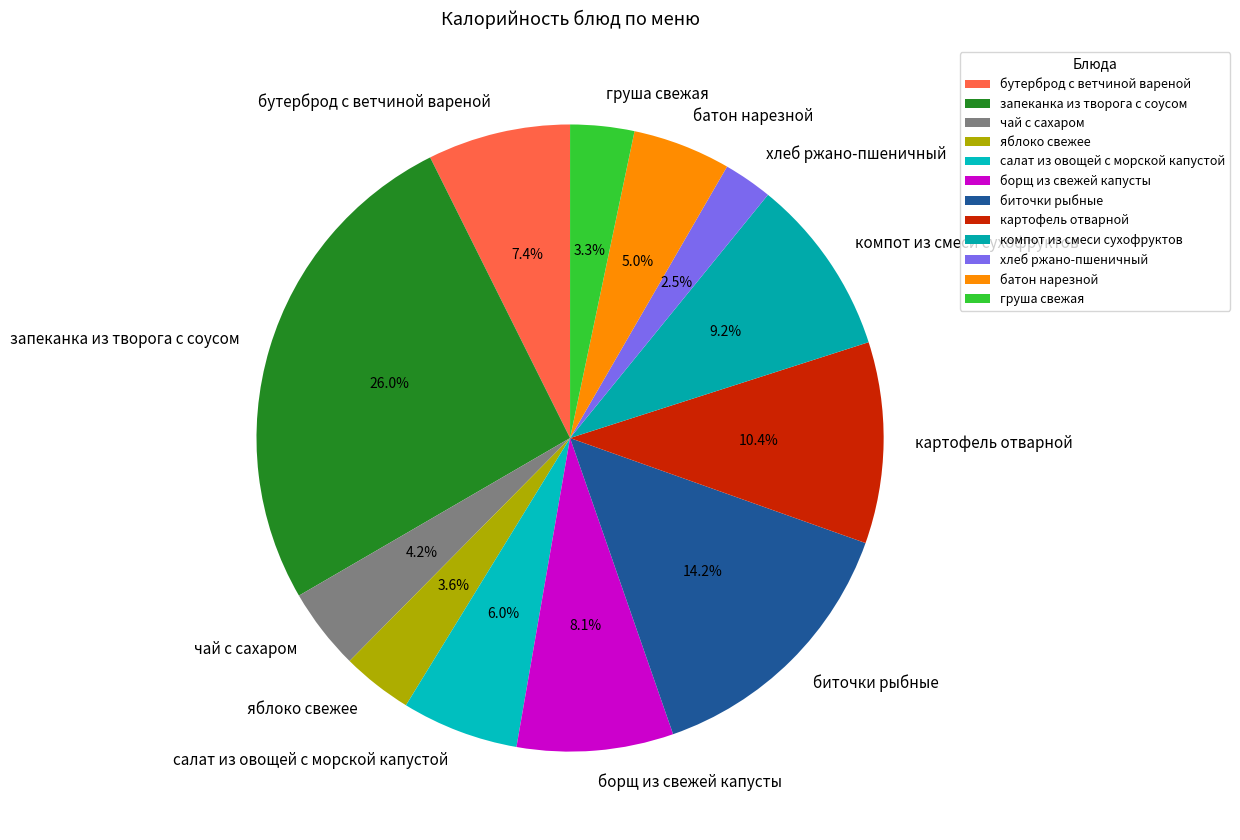

What percentage is NOT represented by биточки рыбные?

85.8%